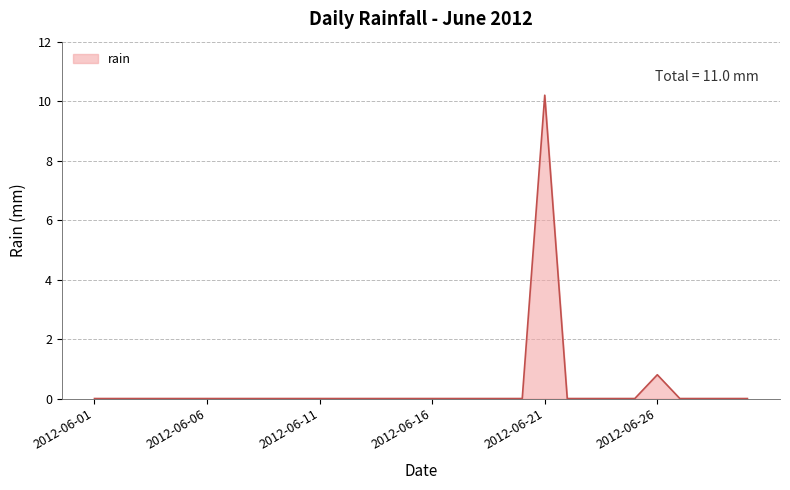

What is the maximum value shown in the chart?

10.2